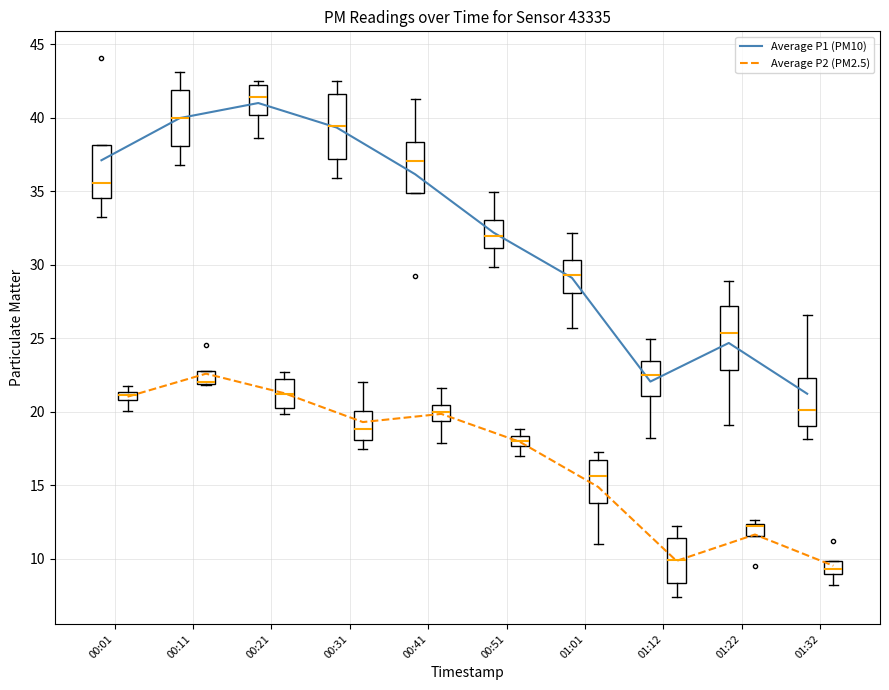

At which label is Average P2 (PM2.5) closest to 16?

01:01